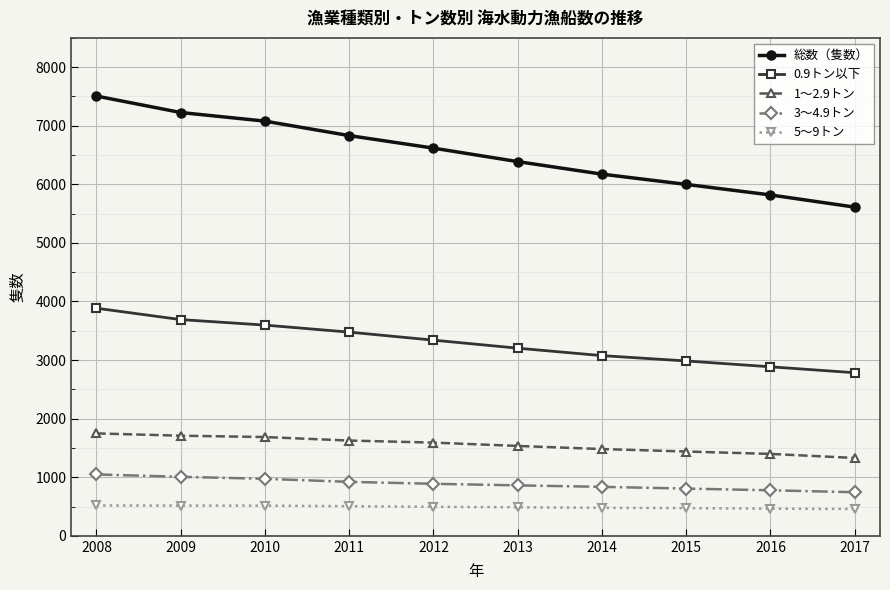

What is the difference between the 5～9トン values at 2008 and 2017?

60